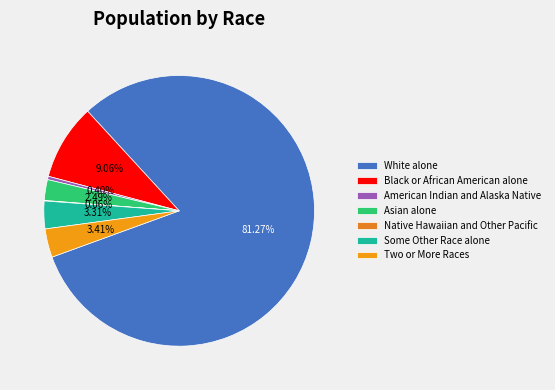

Between Two or More Races and Some Other Race alone, which is larger?

Two or More Races